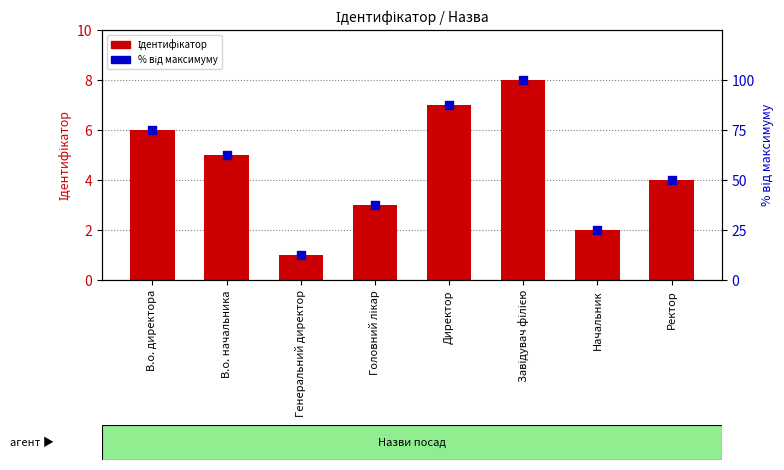

Which series reaches the minimum Y coordinate?

Ідентифікатор